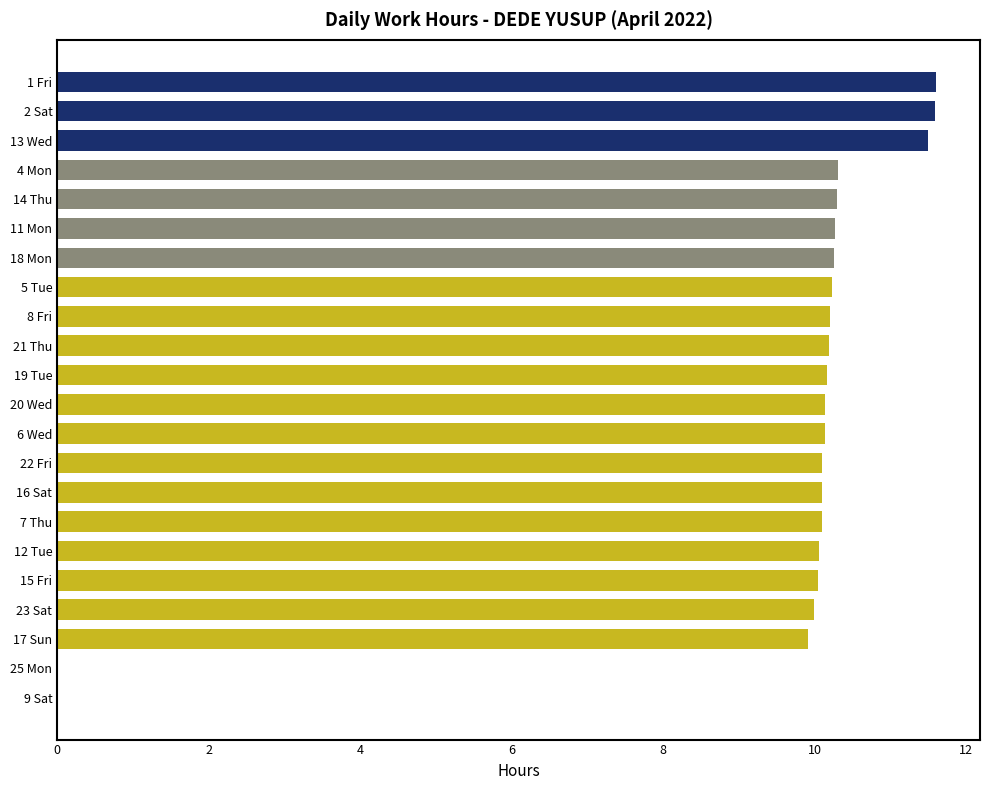

How many distinct data groups are displayed?

1